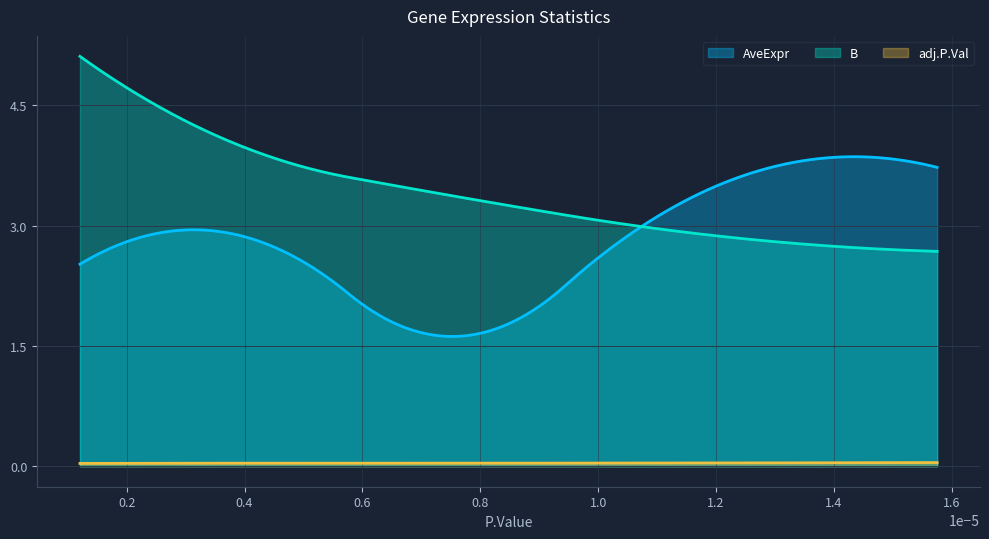

List the series in order of their overall mean, lowest first.

adj.P.Val, AveExpr, B